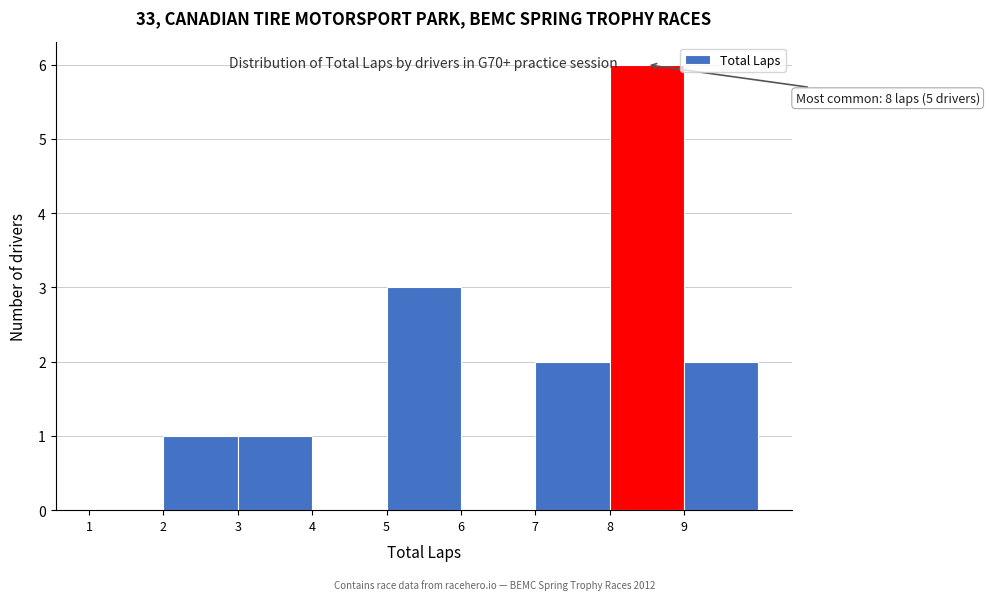

Over which range of the x-axis is the bar tallest?

8 to 9